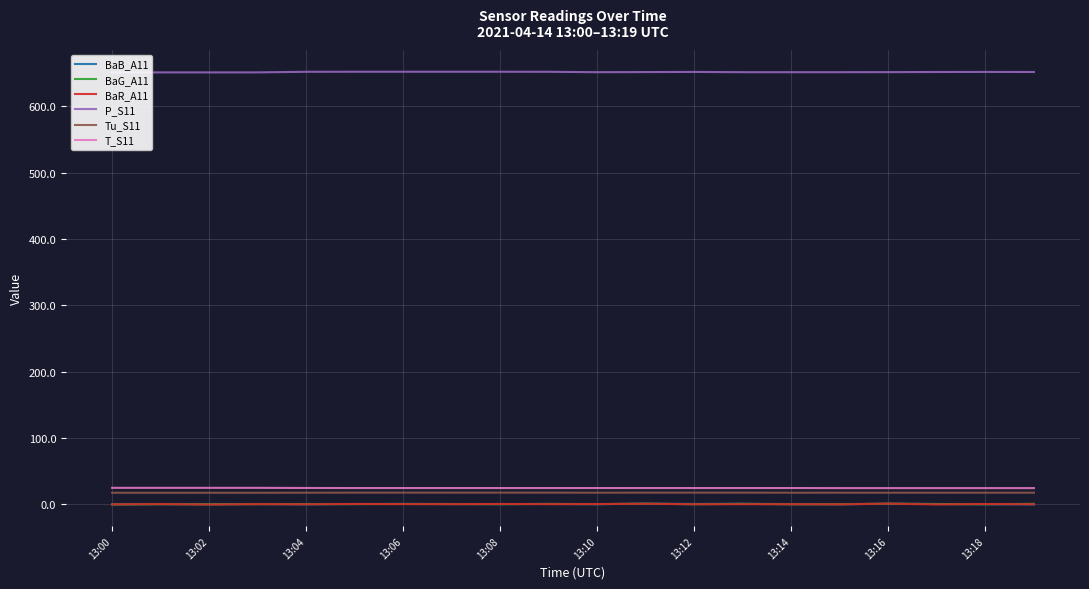

True or false: Tu_S11 and BaB_A11 cross at least once.

False